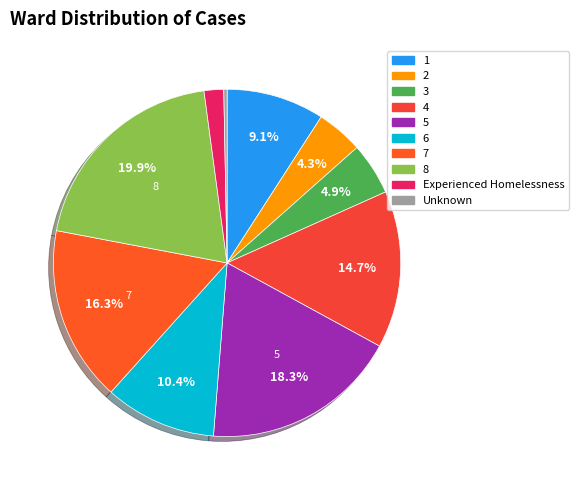

Do Unknown and 5 together represent more than half of the pie?

No